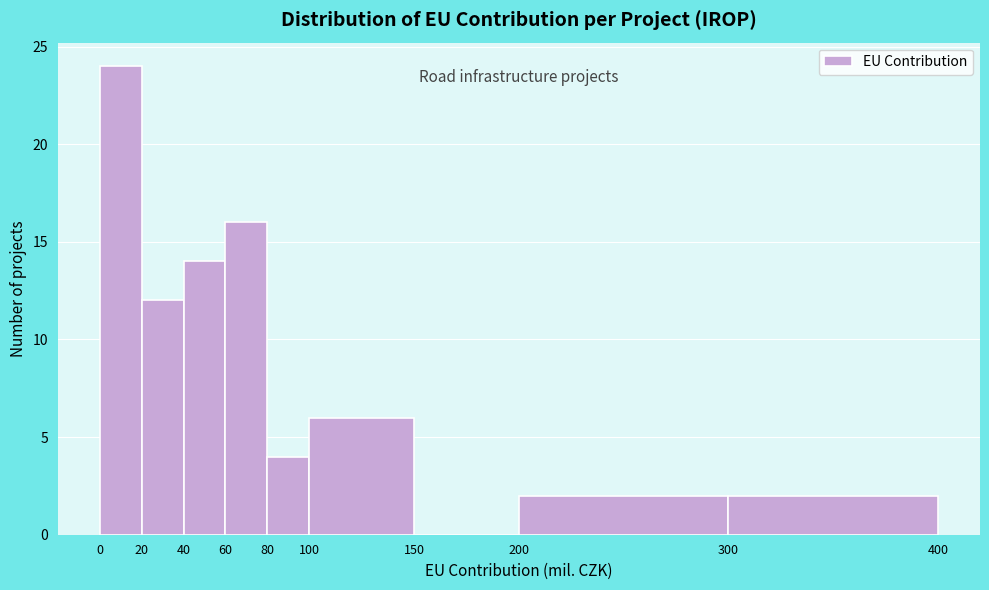

Reading left to right, list every bar in this chart as the range it spans on the x-axis followed by its height. The values are not printed on the chart, so give them approximately, as read against the axis.

0 to 20: 24
20 to 40: 12
40 to 60: 14
60 to 80: 16
80 to 100: 4
100 to 150: 6
150 to 200: 0
200 to 300: 2
300 to 400: 2